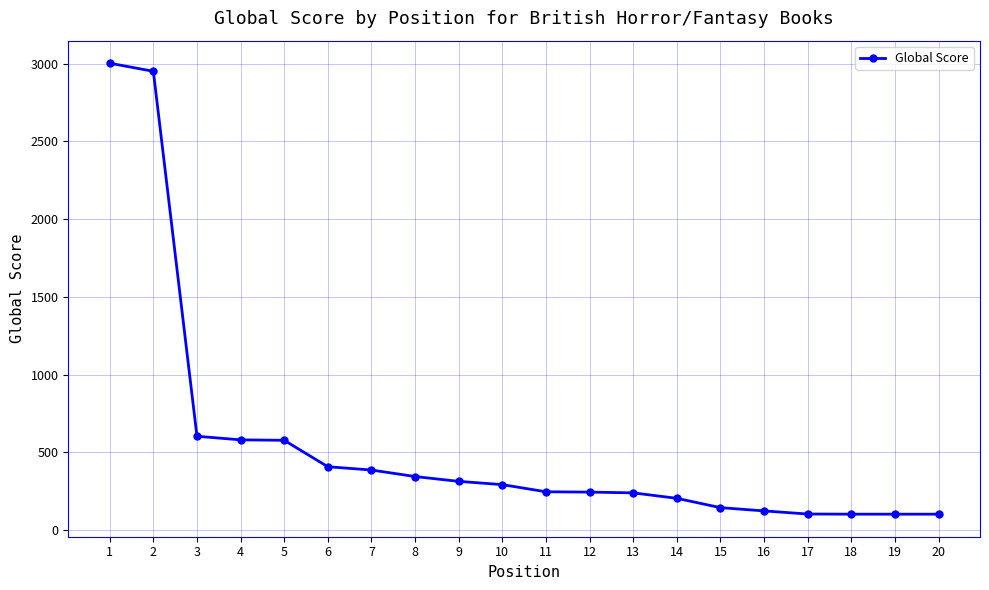

Approximately how many times larger is the value at 8 compared to 1?

0.1